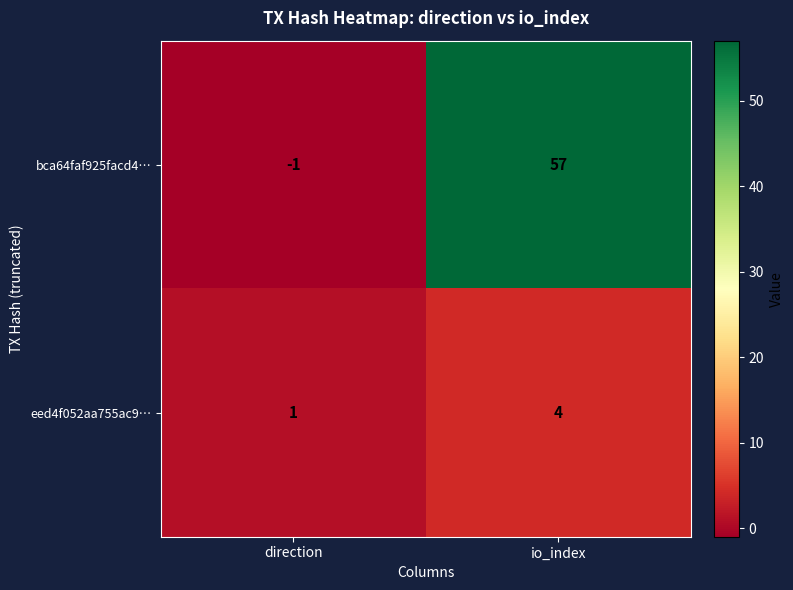

Between direction and io_index, which series saw the biggest shift?

bca64faf925facd4…